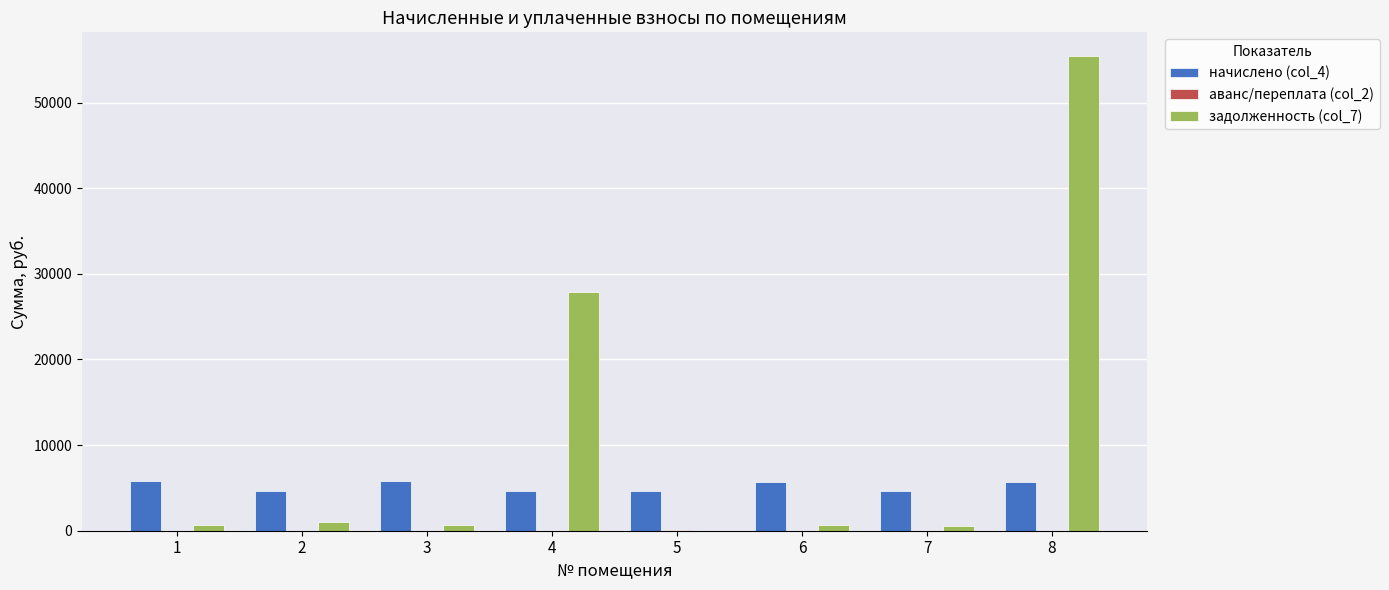

At which category is the sum across all series the highest?

8